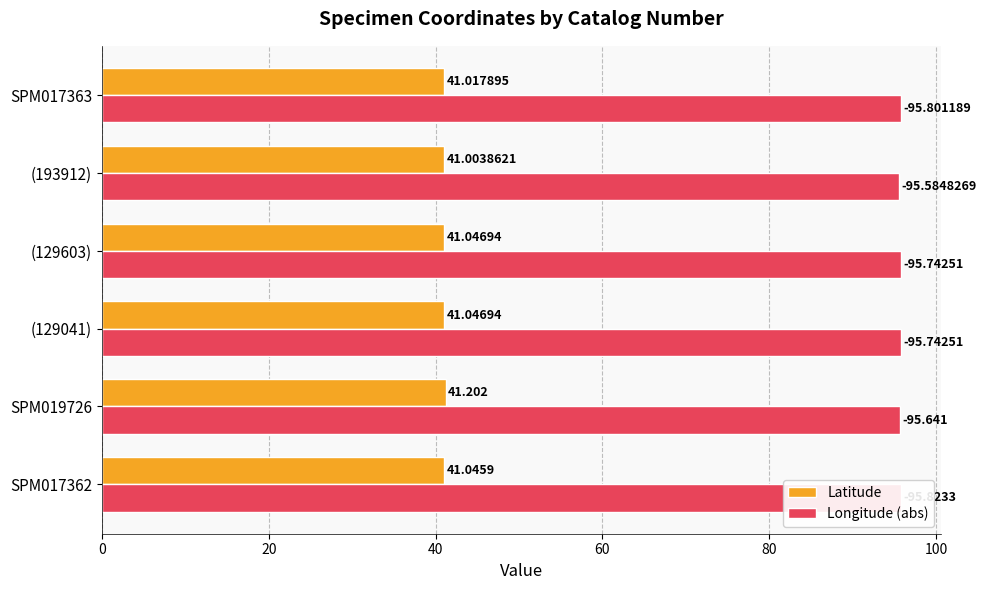

Which series has the largest range (max minus min)?

Longitude (abs)